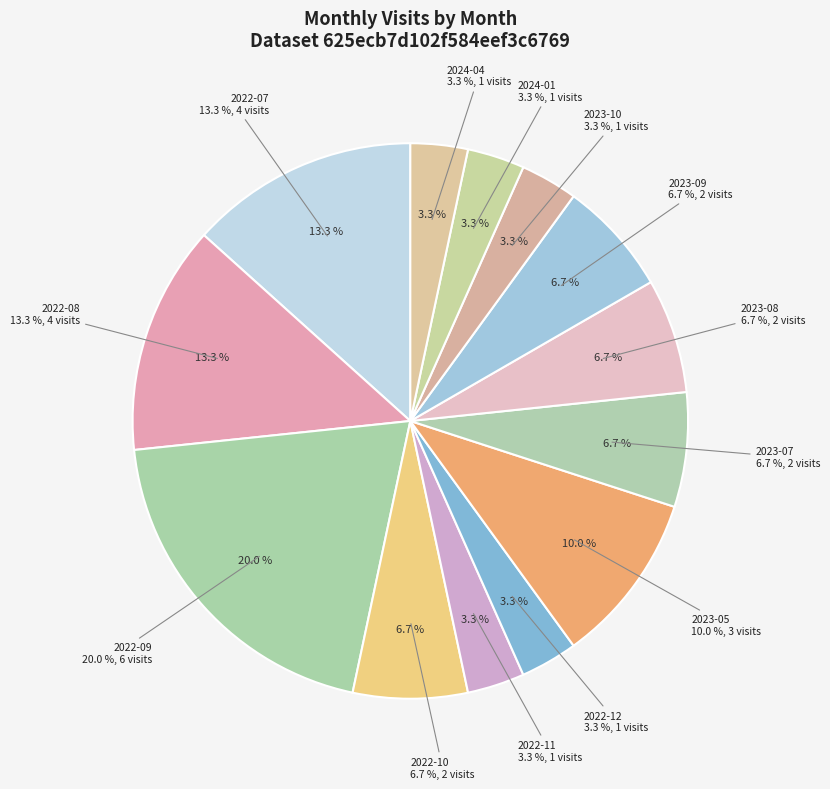

To the nearest percent, what portion does 2024-04 represent?

3%